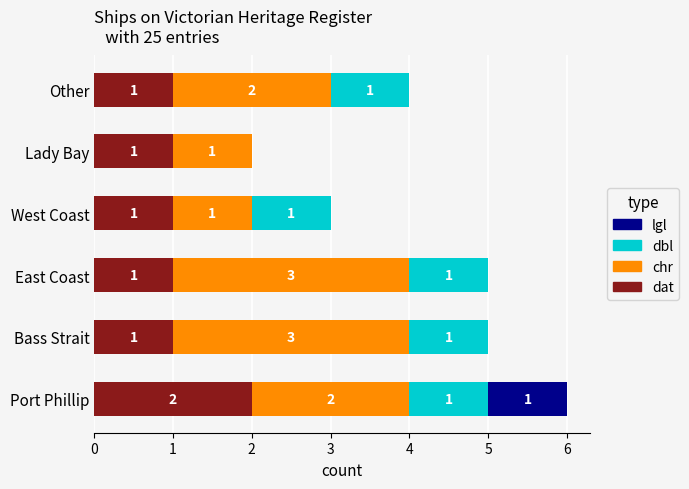

The value of dat at Lady Bay is 1. True or false?

True